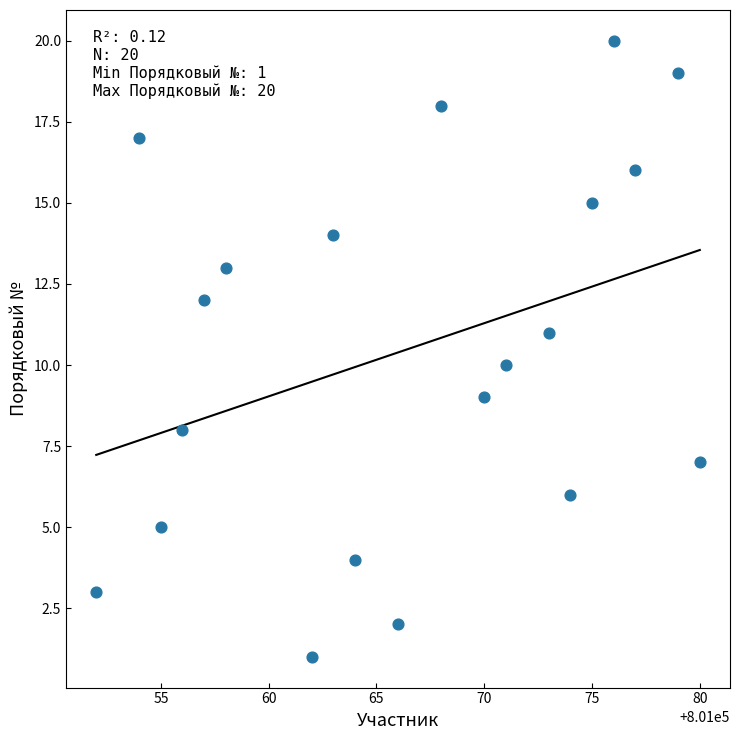

What is the range of Y values (max minus min)?

19